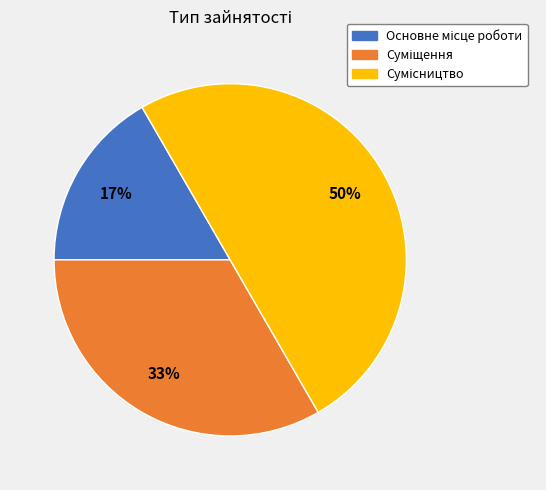

To the nearest percent, what is the average slice percentage?

33%